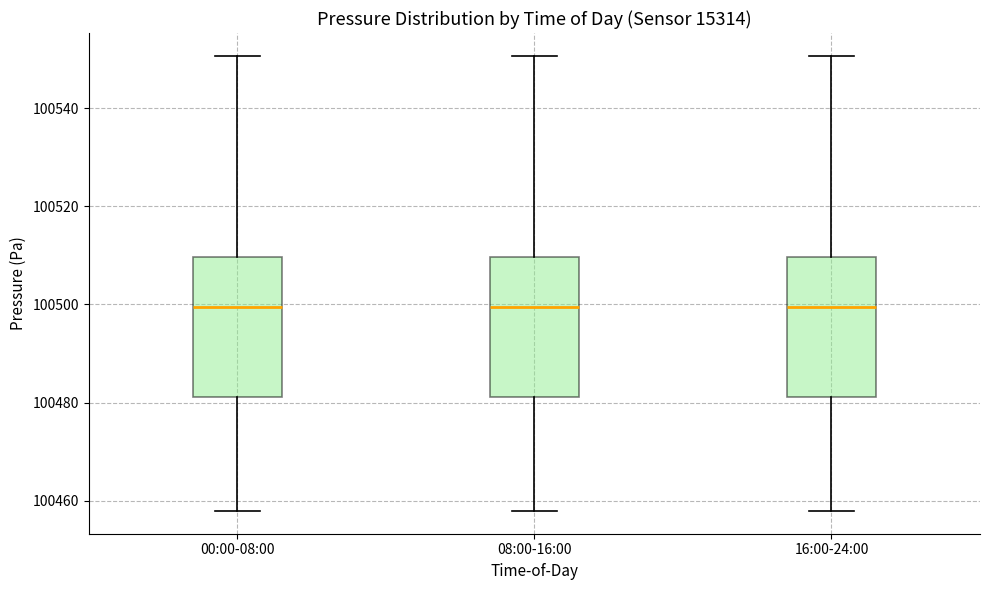

Reading left to right, read every box against the y-axis: the position of its median line, the range the box covers, and the ends of its whiskers. The values are not printed on the chart, so give them approximately, as read against the axis.

00:00-08:00: median 100500, box 100482 to 100510, whiskers 100458 to 100550
08:00-16:00: median 100500, box 100482 to 100510, whiskers 100458 to 100550
16:00-24:00: median 100500, box 100482 to 100510, whiskers 100458 to 100550